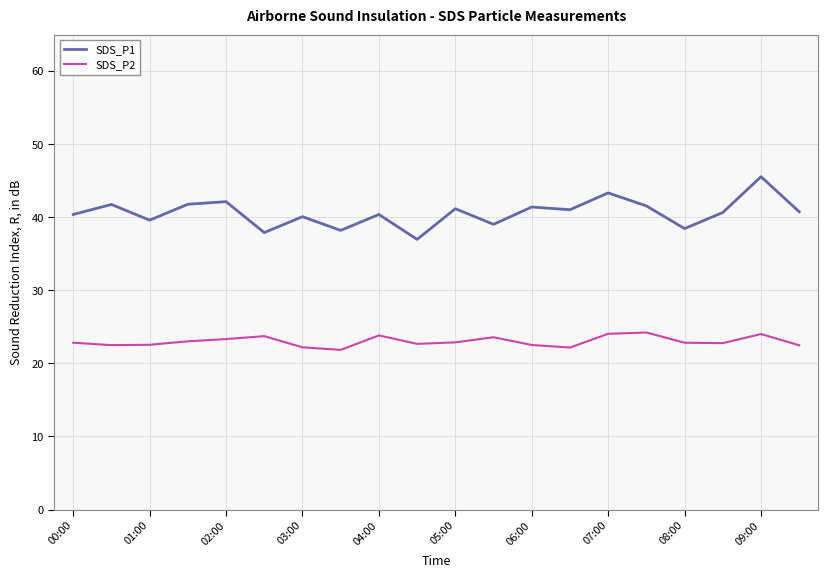

True or false: SDS_P2 and SDS_P1 intersect in this chart.

False